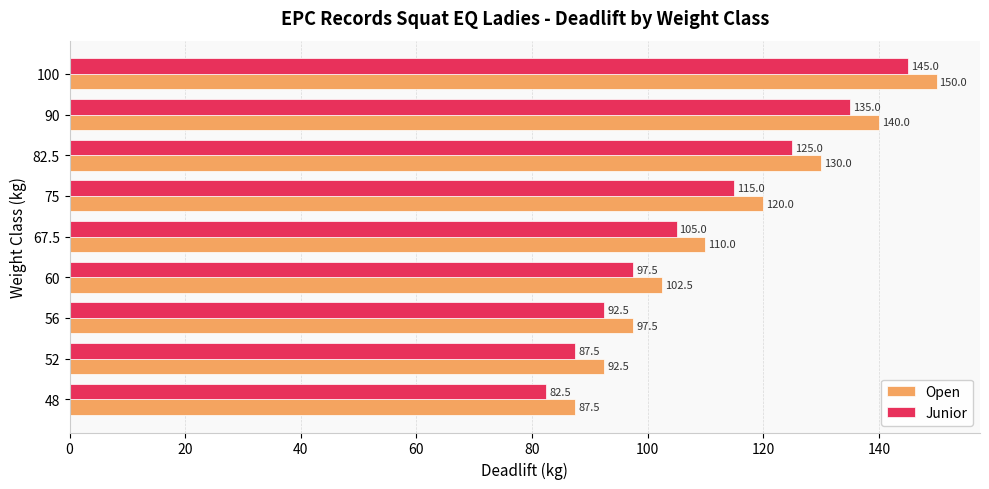

At which label does Junior reach its peak?

100